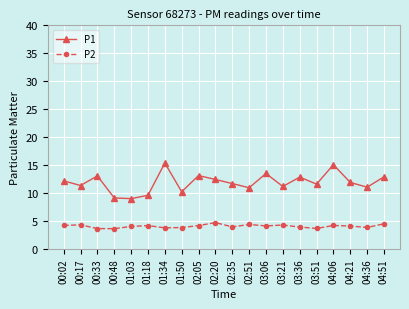

What is the sum of all P2 values?

81.5